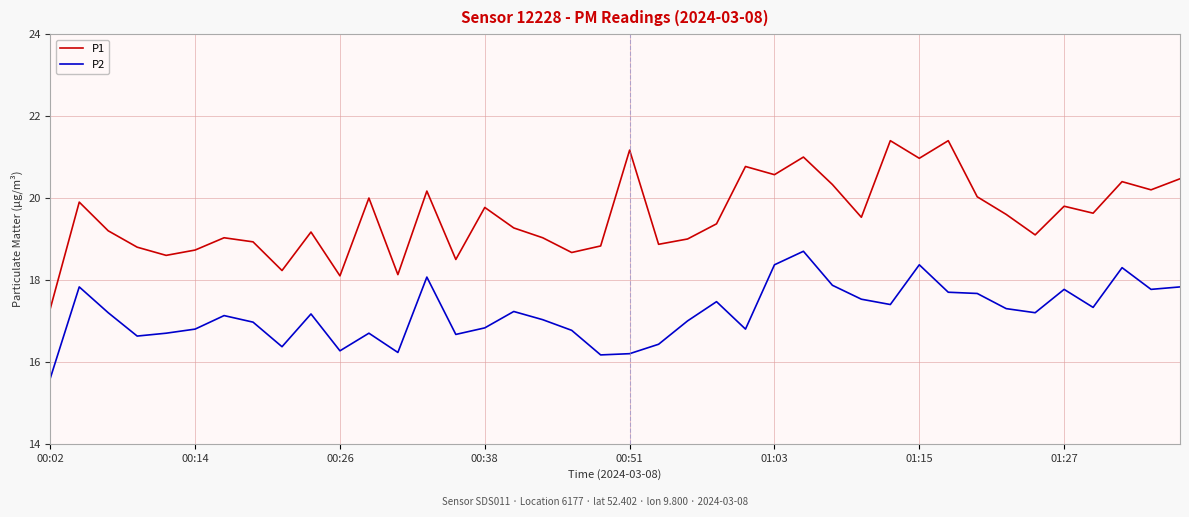

Rank the series by their average value, from highest to lowest.

P1, P2